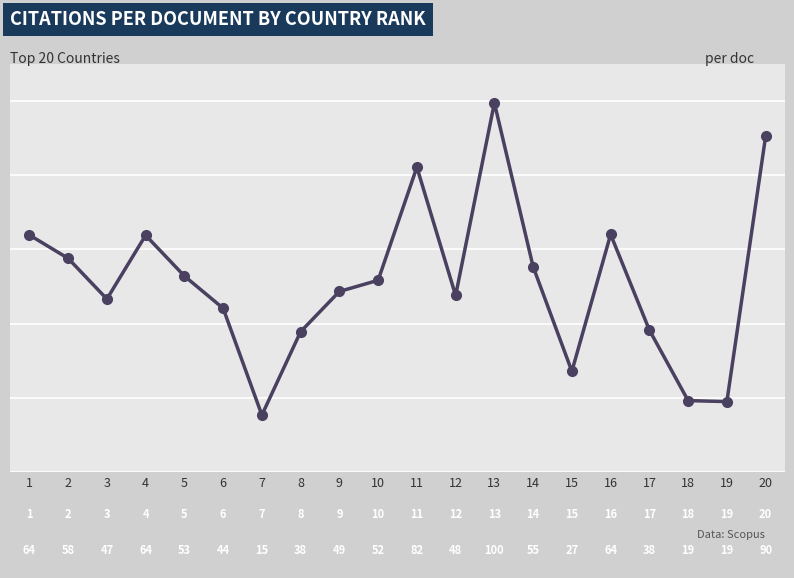

True or false: the data shows 131.7 at 20.

False